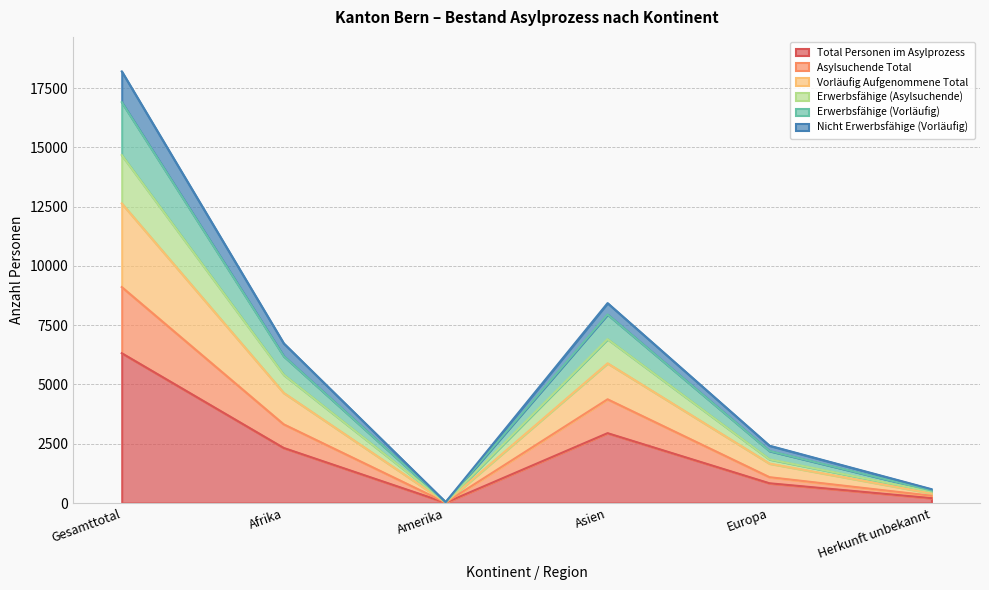

How many categories are shown in the chart?

6